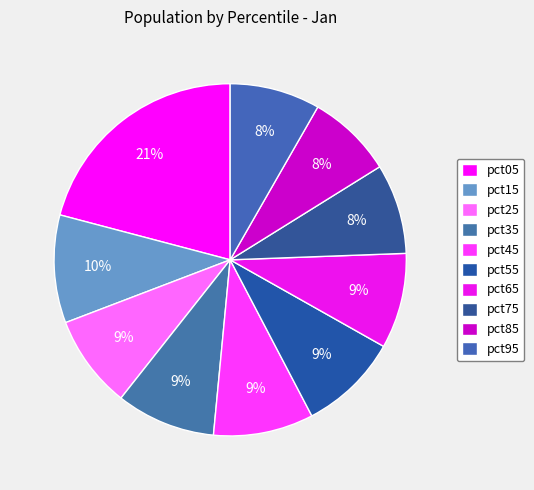

How many slices are in this pie chart?

10